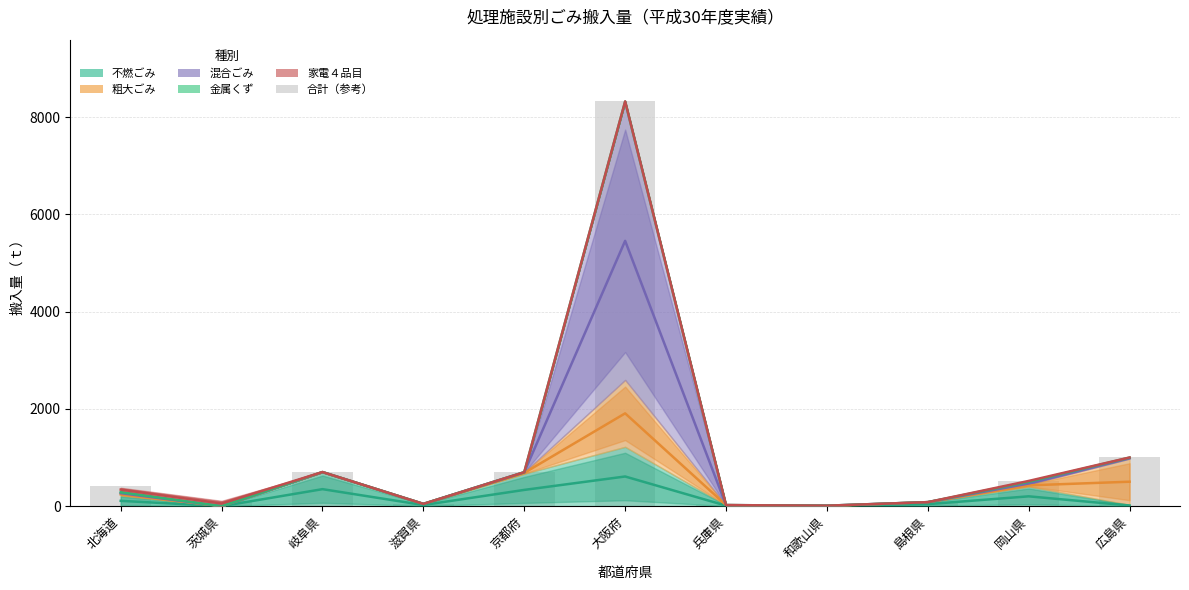

How many data points are less than 415?

5